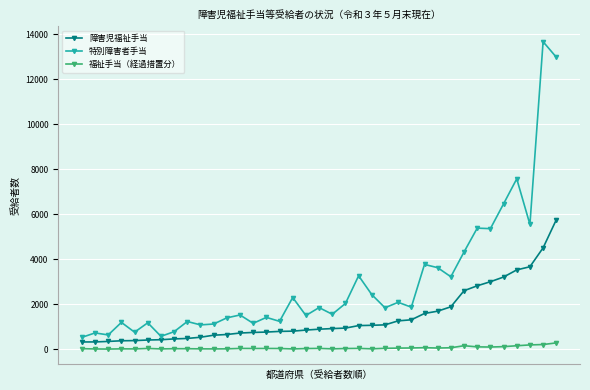

How many distinct data groups are displayed?

3